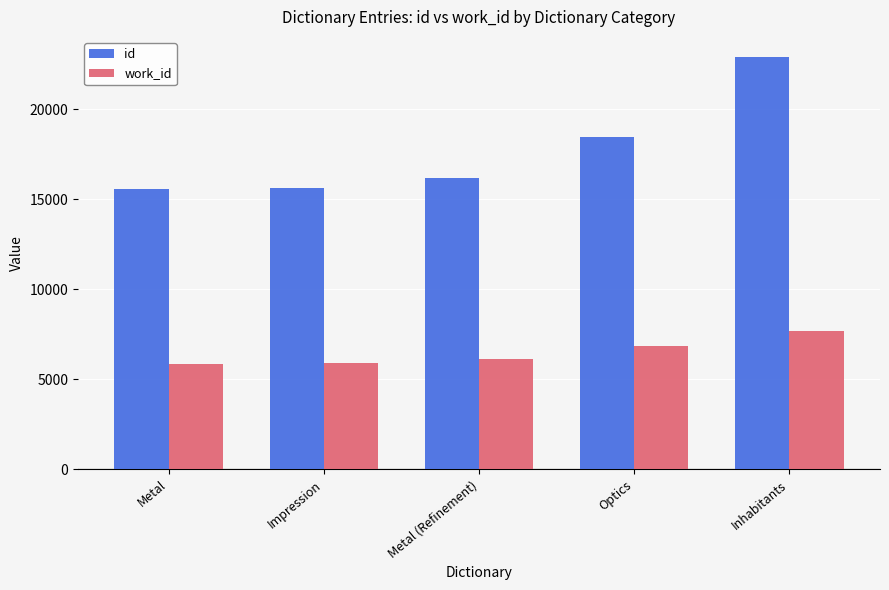

At Inhabitants, list the series in order from smallest to largest.

work_id, id